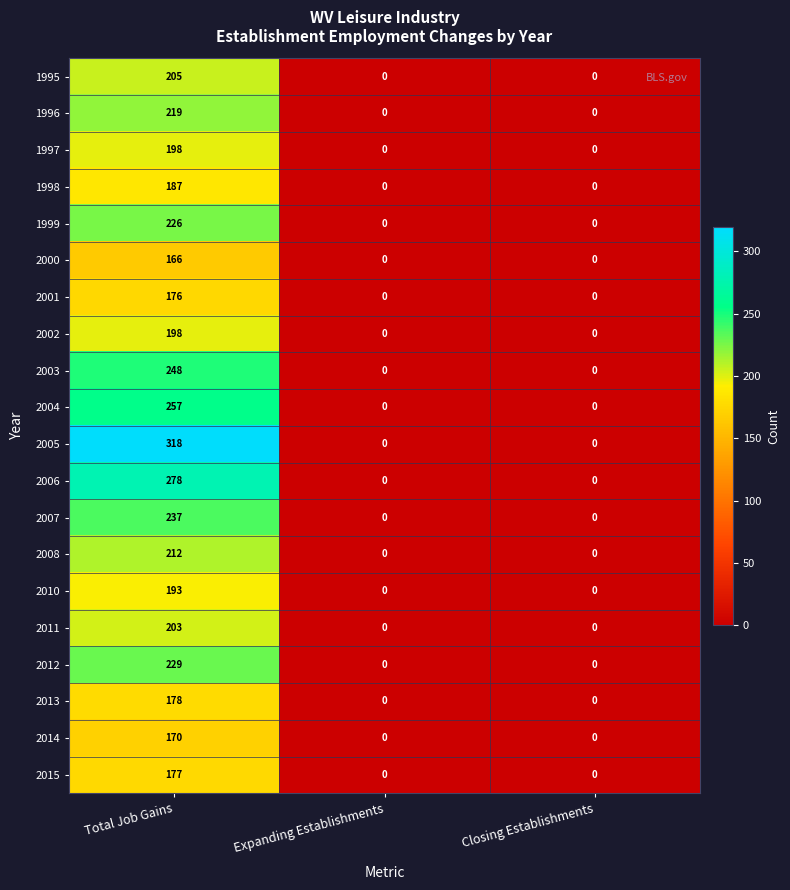

What is the difference between the 2005 values at Expanding Establishments and Total Job Gains?

318